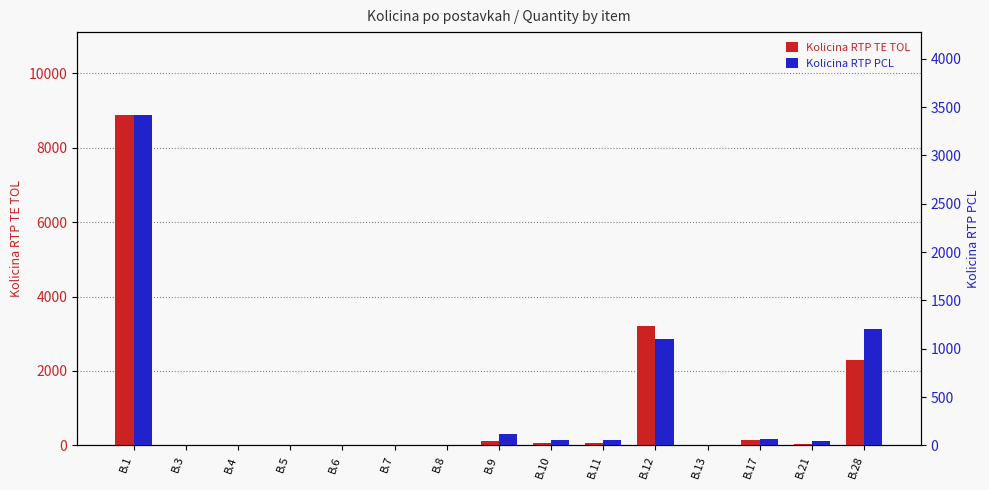

What is the sum of all Kolicina RTP PCL values?

6089